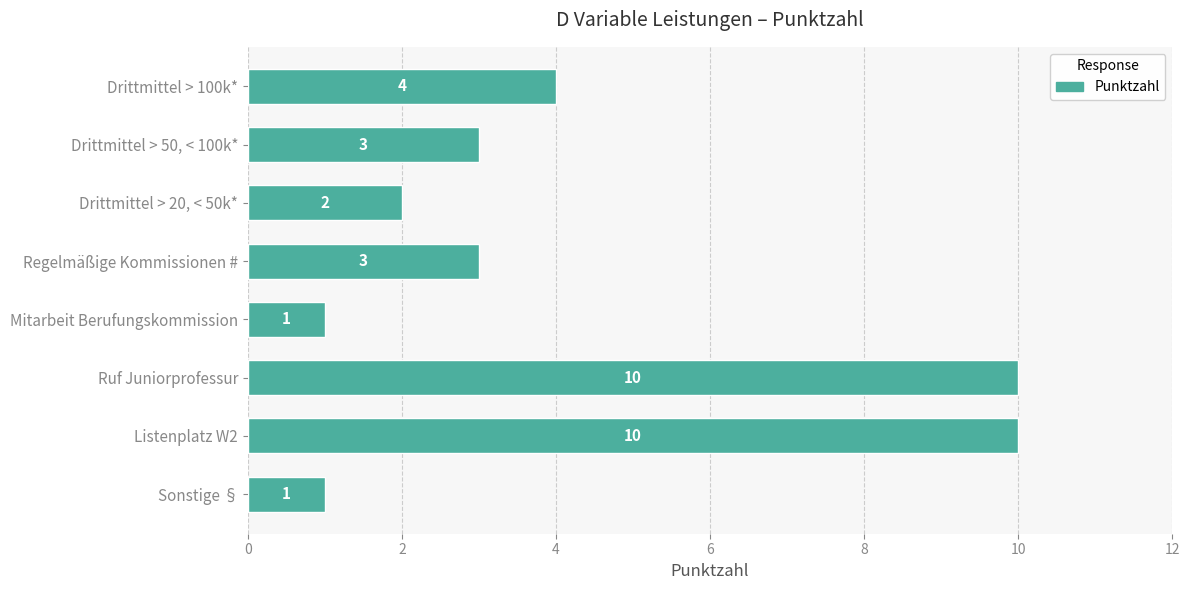

What is the sum of all values?

34